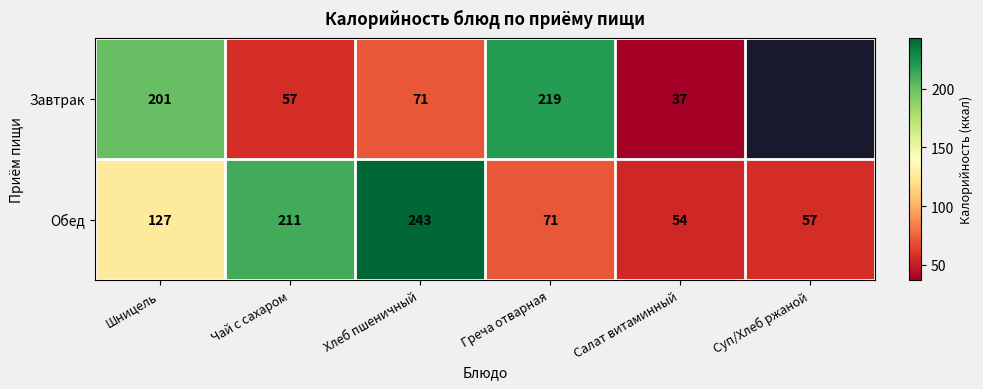

Is it true that Завтрак equals 14.0 at Чай с сахаром?

False